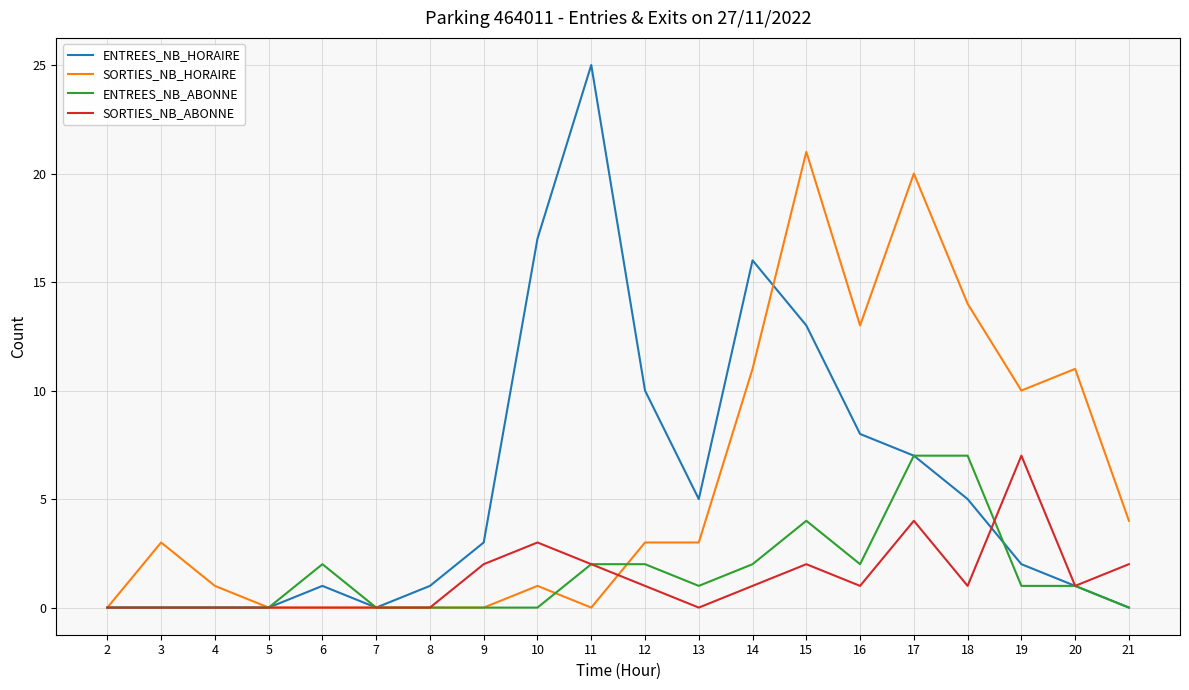

What is the sum of all ENTREES_NB_HORAIRE values?

114